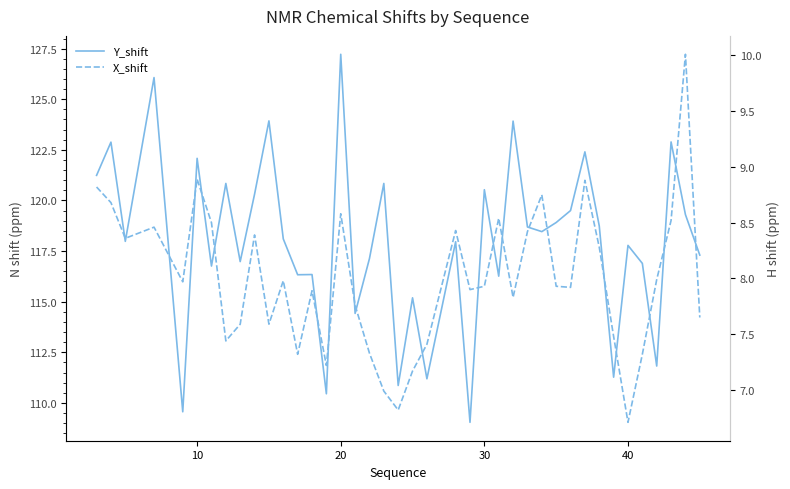

Does the chart display data point markers on the line(s)?

No